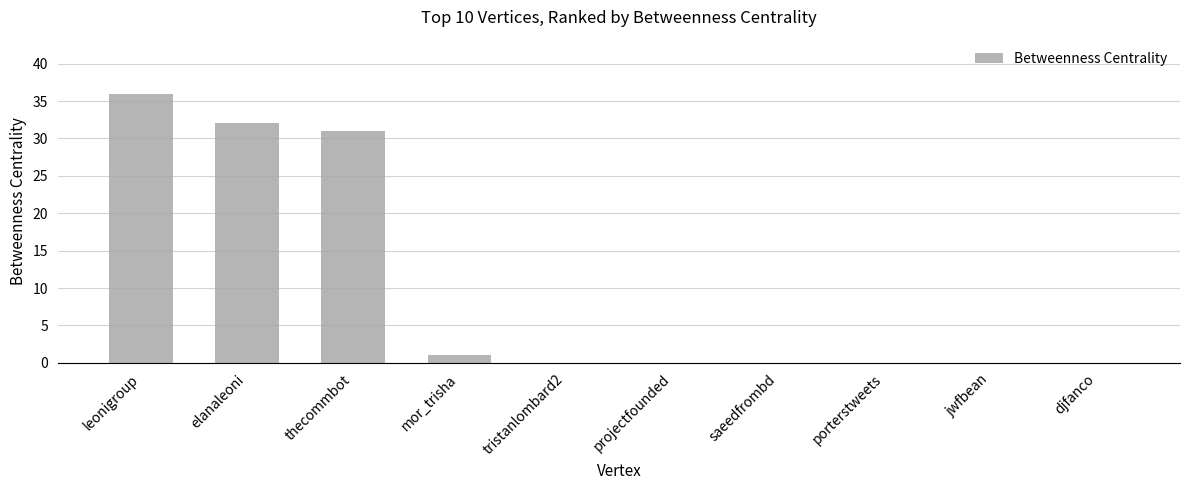

True or false: the data shows 32 at elanaleoni.

True